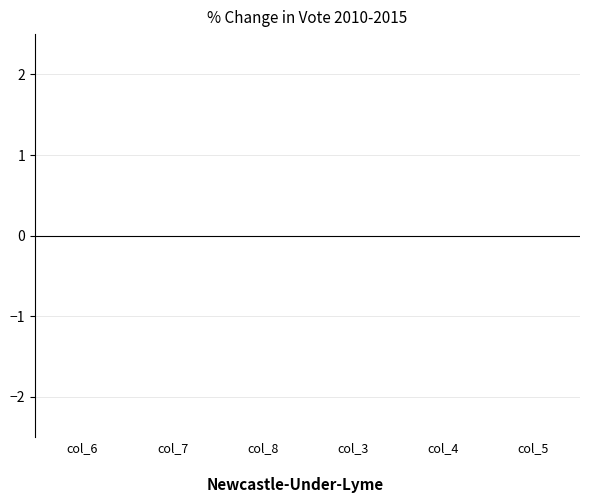

Does the chart contain stacked bars?

No